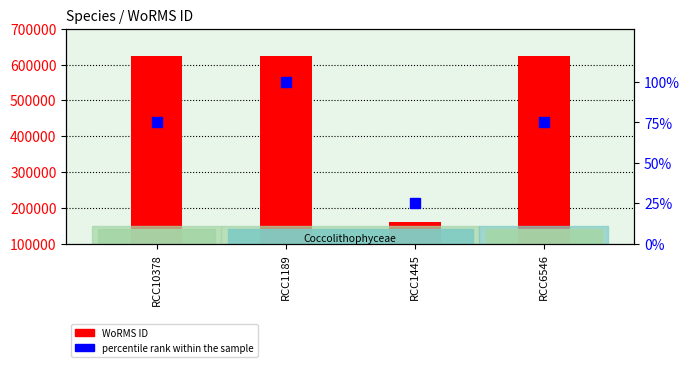

Rank the series by their average value, from highest to lowest.

WoRMS ID, percentile rank within the sample